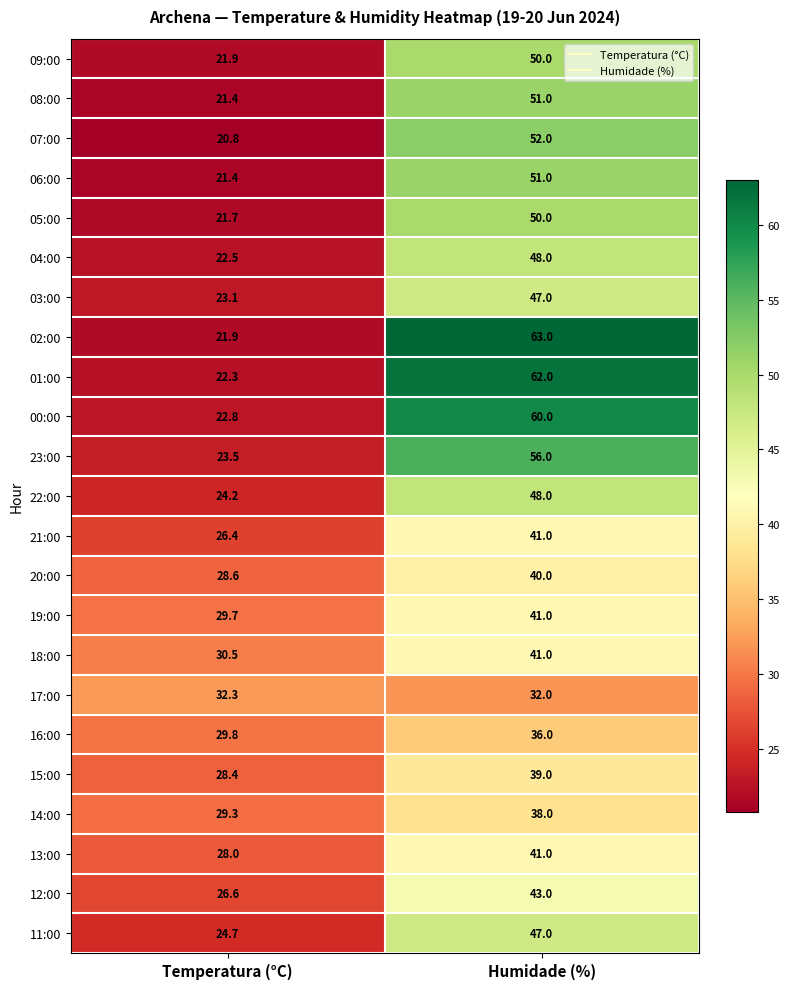

True or false: 15:00 has a value of 28.4 at Temperatura (°C).

True